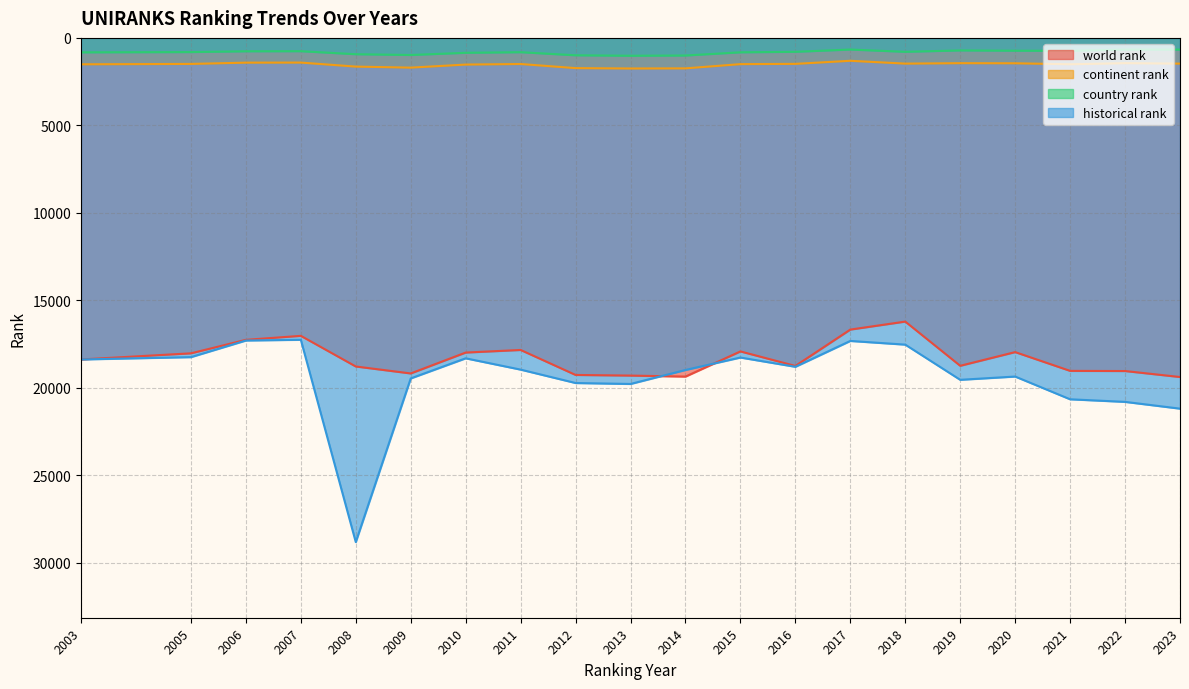

Between 2011 and 2017, which series saw the biggest shift?

historical rank